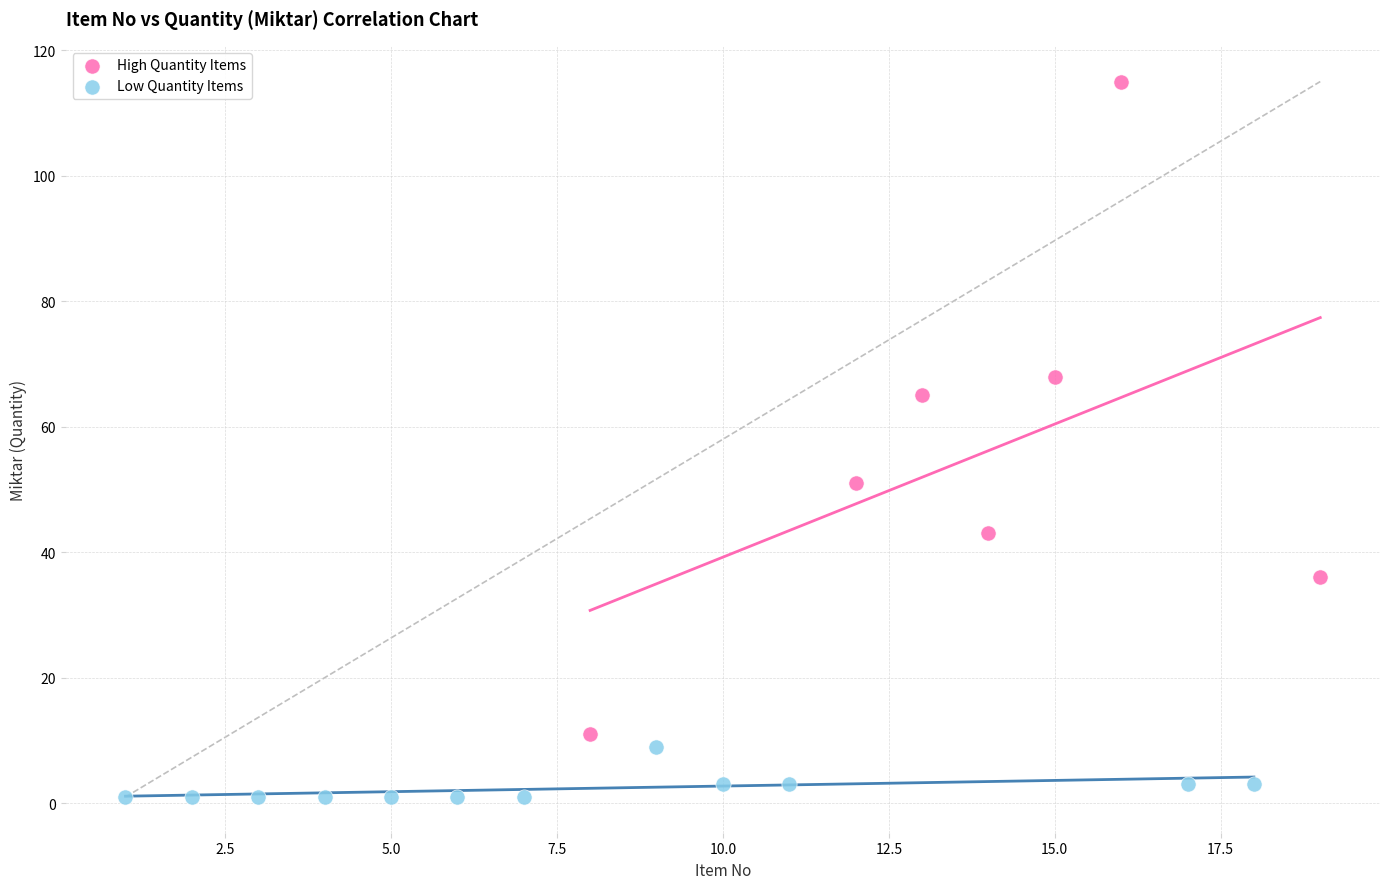

Which series has the largest Y range (max minus min)?

High Quantity Items